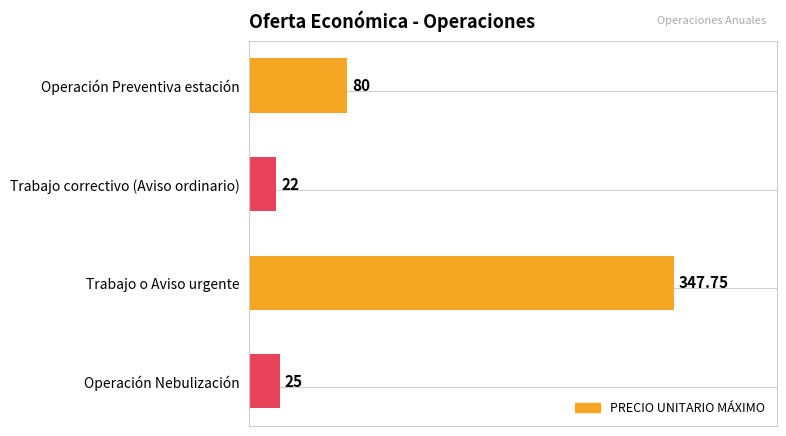

What is the ratio of the value at Trabajo correctivo (Aviso ordinario) to the value at Operación Nebulización?

0.9